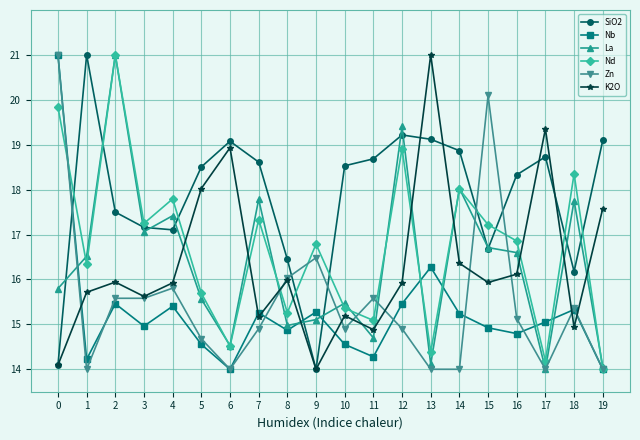

Between 15 and 16, which series saw the biggest shift?

Zn